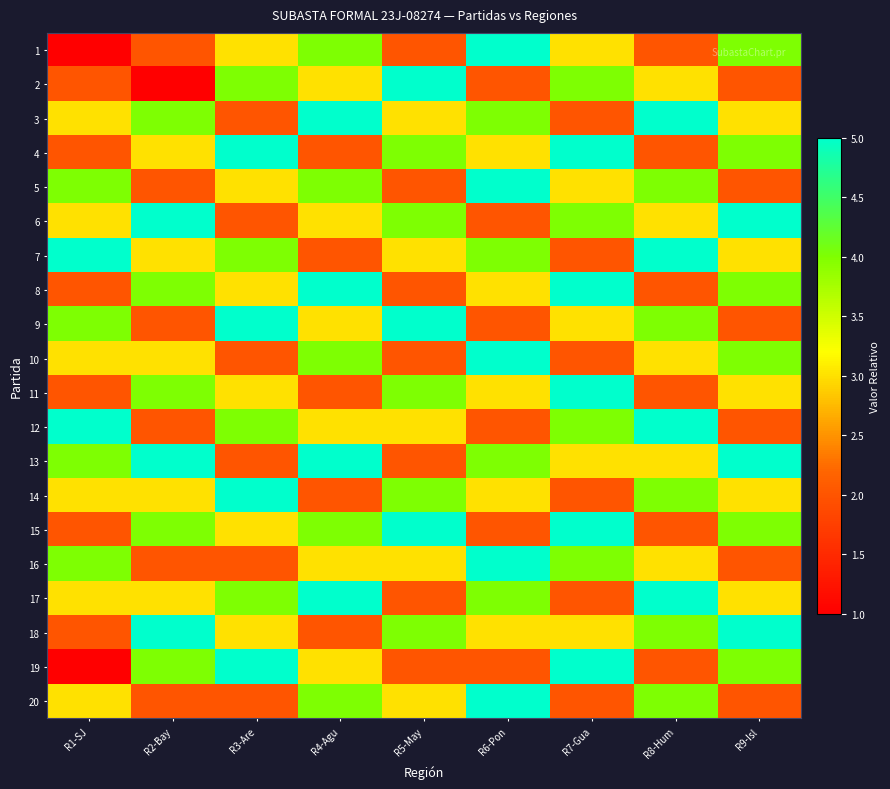

What is the total value across all series at R4-Agu?

68